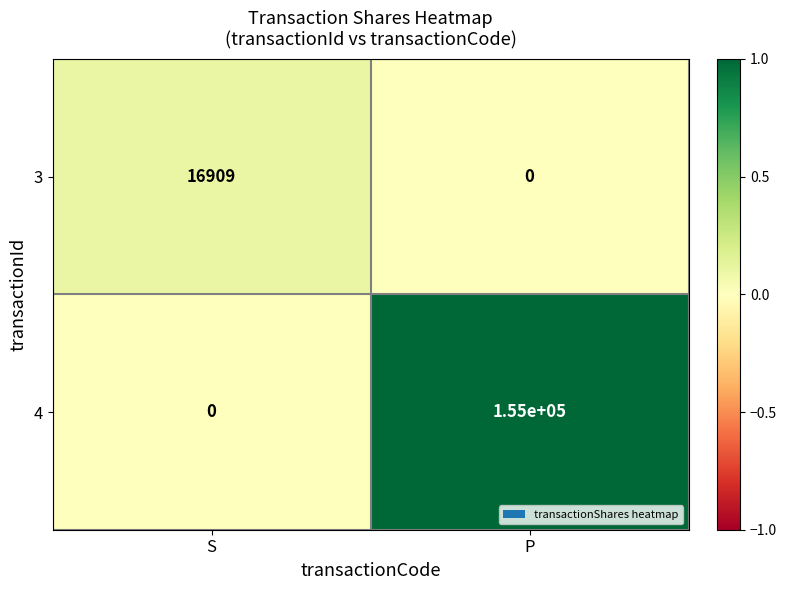

How many values in 4 are above zero?

1